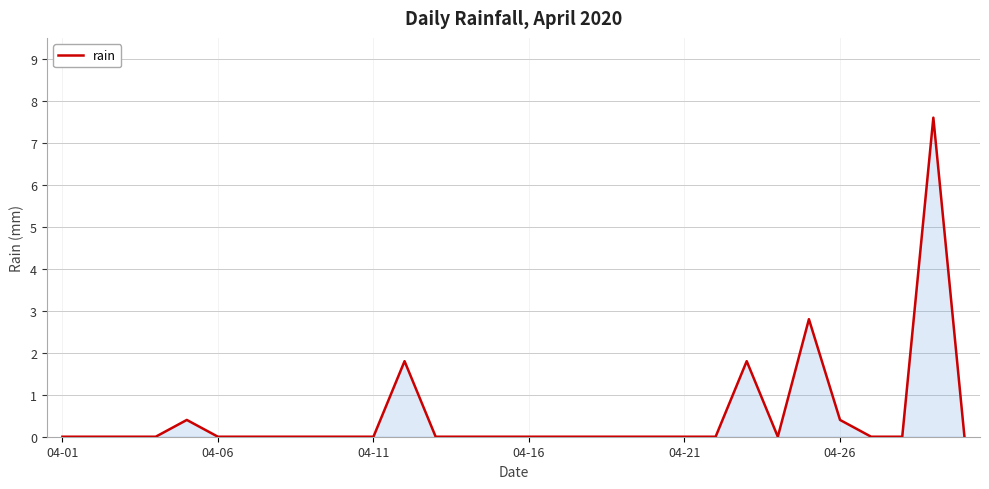

What is the greatest value displayed?

7.6